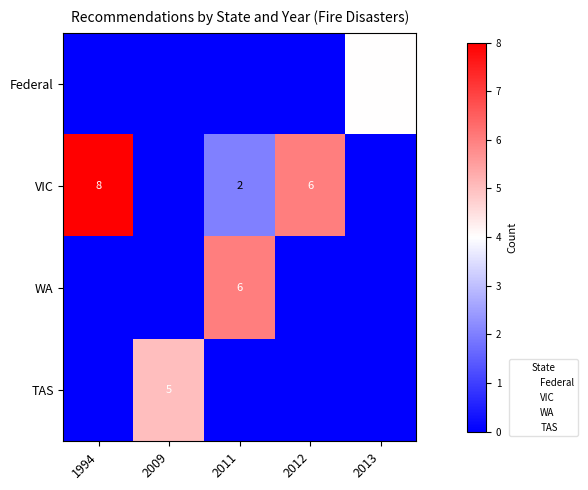

The value of TAS at 2009 is 5. True or false?

True